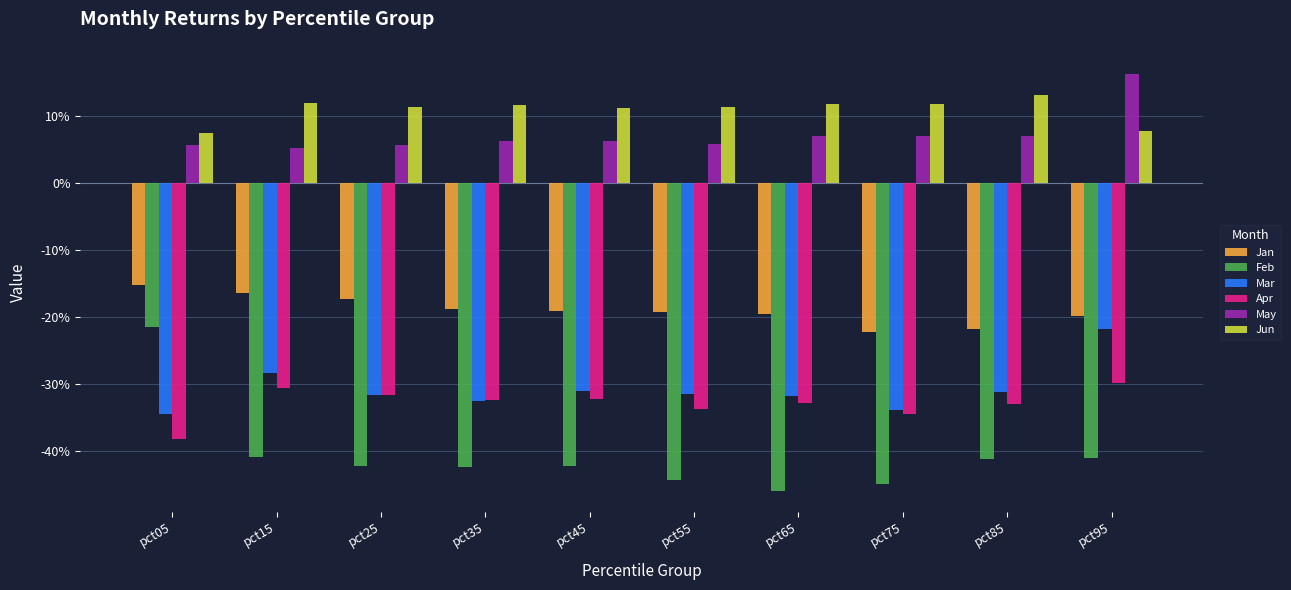

What is the smallest value displayed?

-0.5